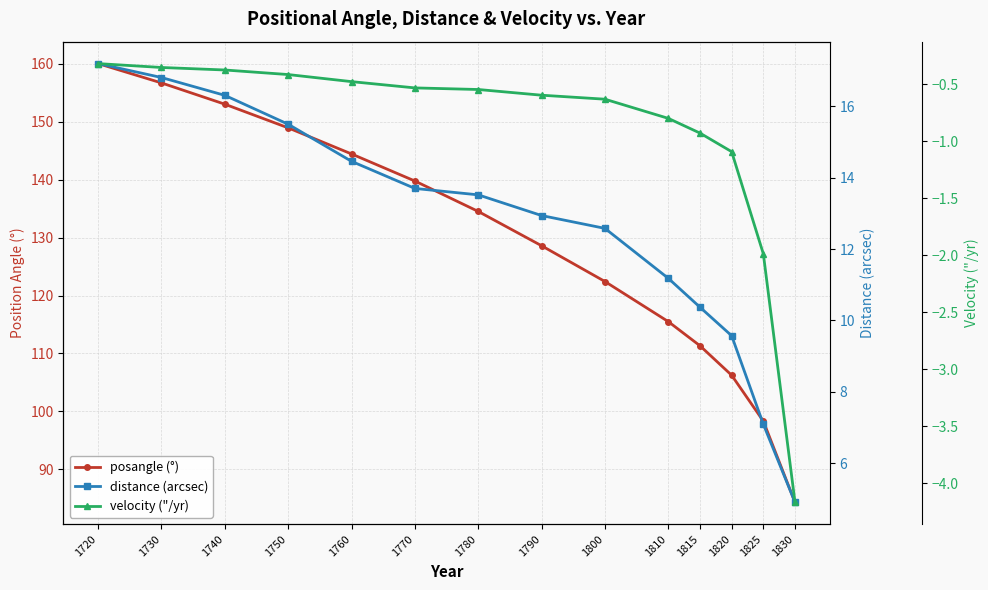

How many data points does each series have?

14